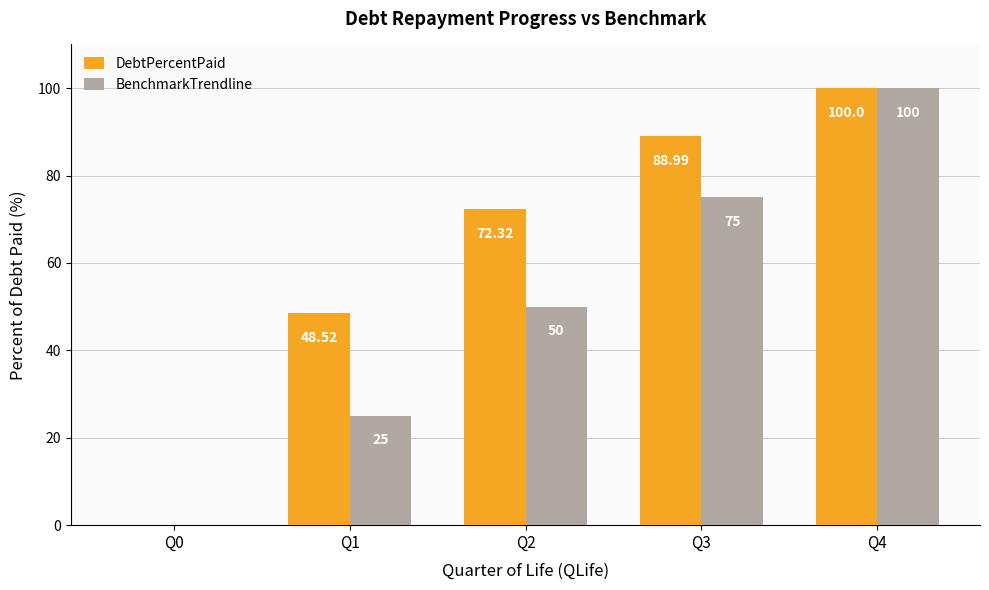

Between Q1 and Q2, which series saw the biggest shift?

BenchmarkTrendline